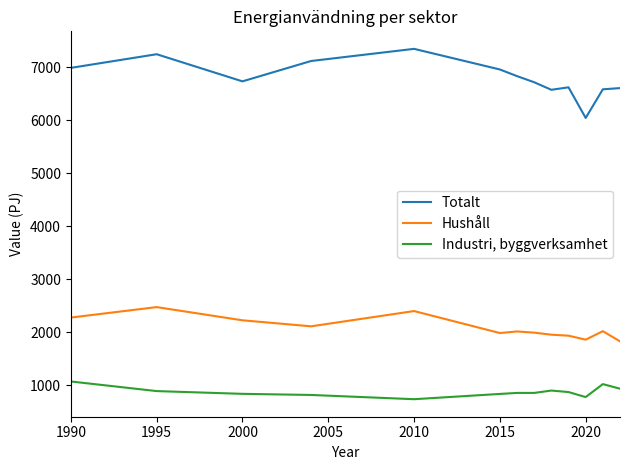

True or false: Industri, byggverksamhet and Hushåll intersect in this chart.

False